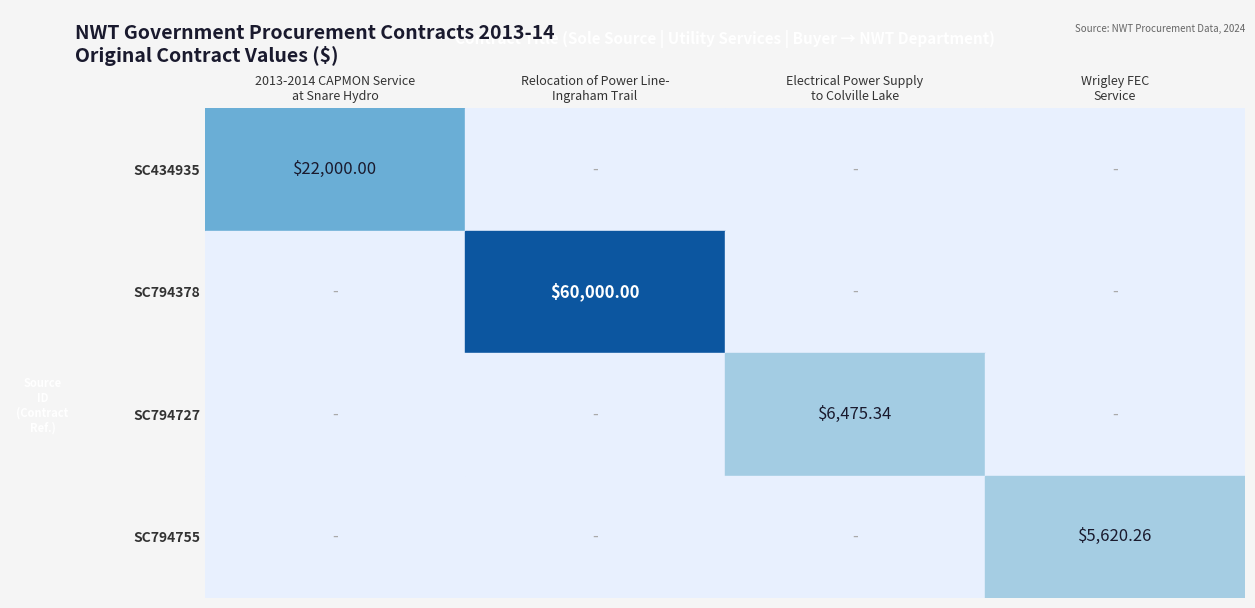

How many values in the row_0 series exceed 0?

1